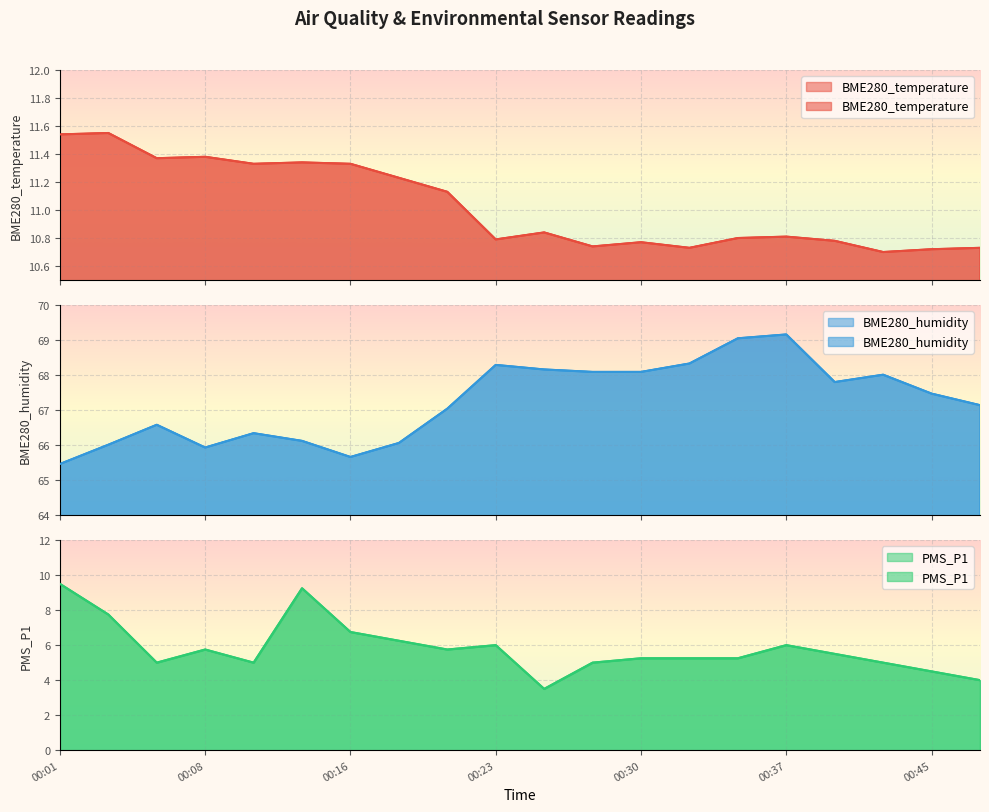

Between 00:45 and 00:30, which is larger?

00:30